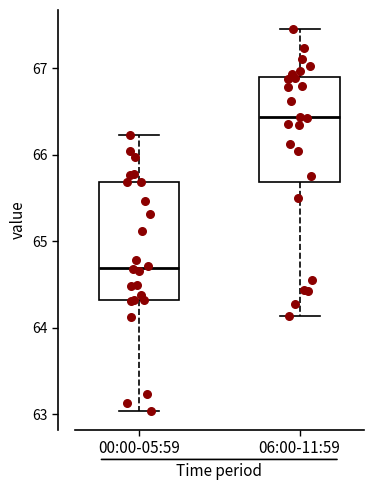

Reading left to right, read every box against the y-axis: the position of its median line, the range the box covers, and the ends of its whiskers. The values are not printed on the chart, so give them approximately, as read against the axis.

00:00-05:59: median 64.7, box 64.3 to 65.7, whiskers 63.0 to 66.2
06:00-11:59: median 66.4, box 65.7 to 66.9, whiskers 64.1 to 67.5